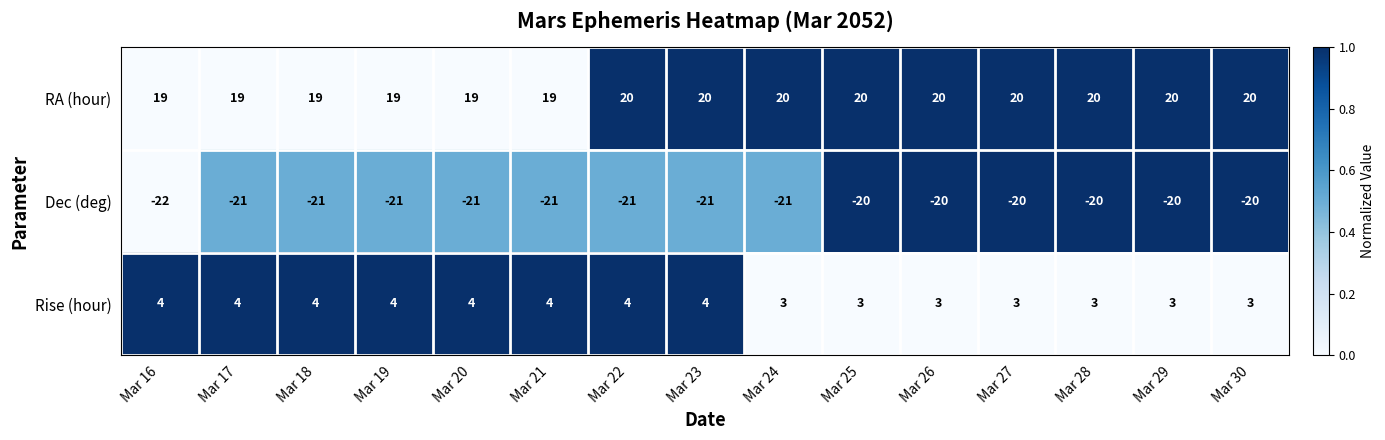

How many distinct data groups are displayed?

3